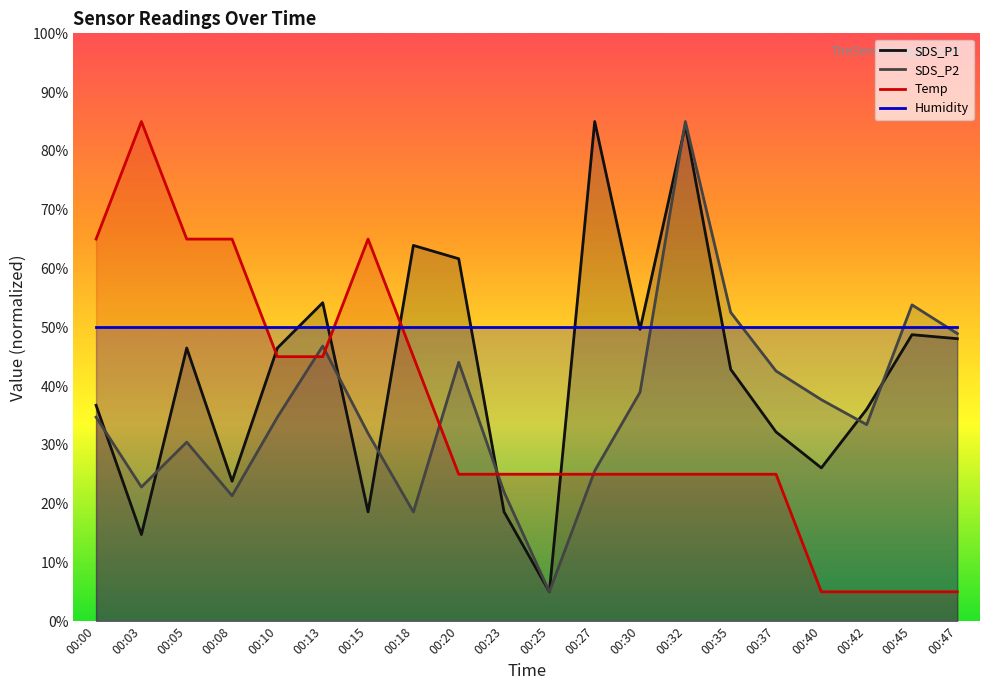

True or false: Temp and SDS_P1 intersect in this chart.

True